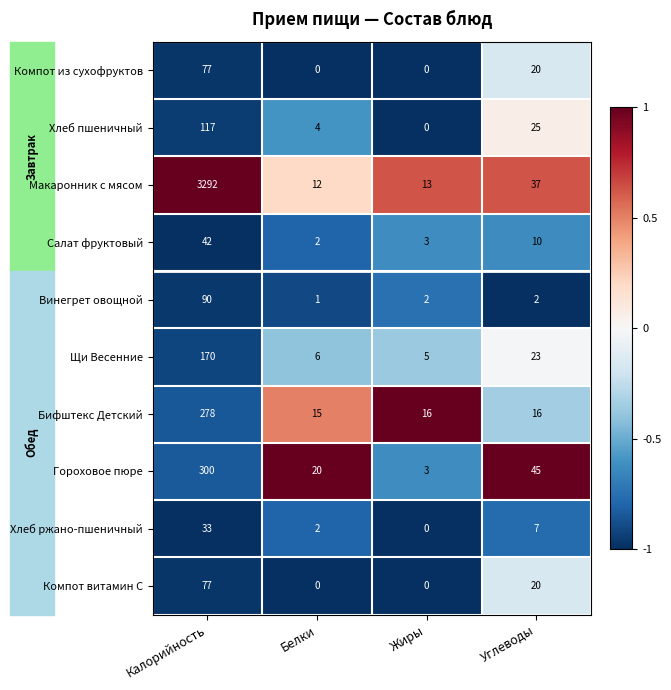

What is the maximum value shown in the chart?

3292